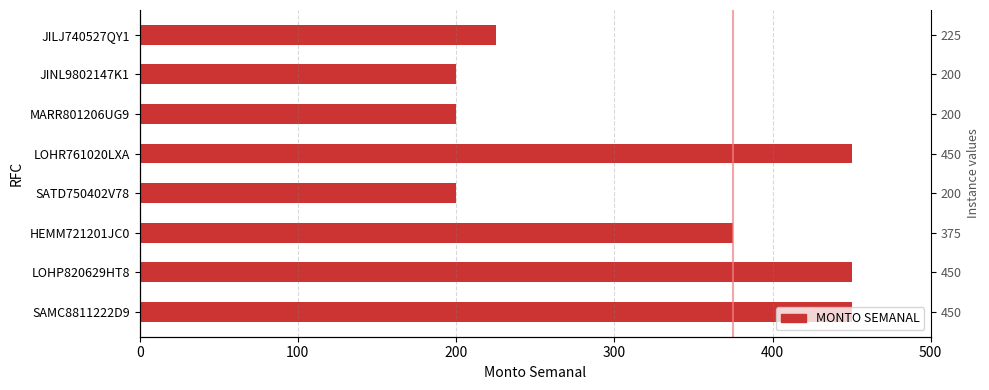

What is the greatest value displayed?

450